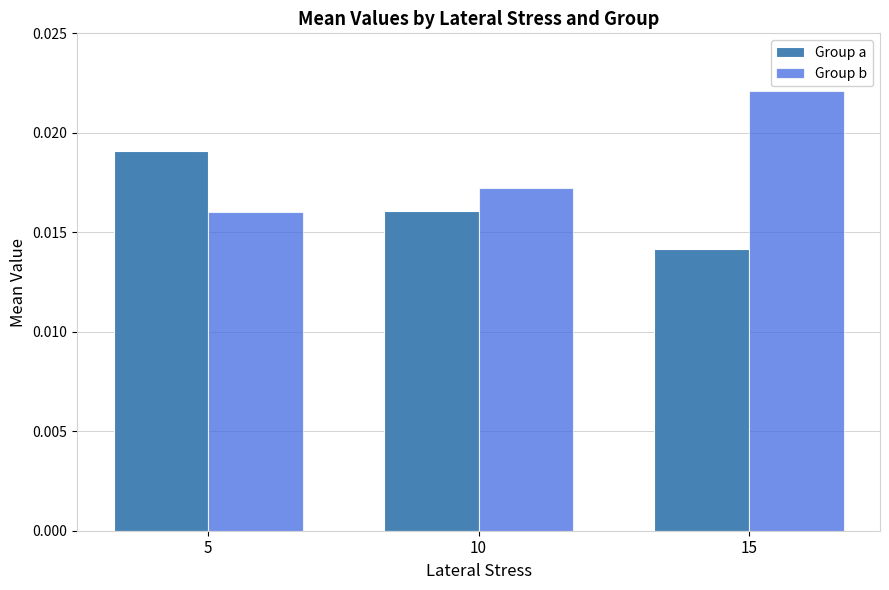

Are the bars grouped side by side (vs. stacked)?

Yes